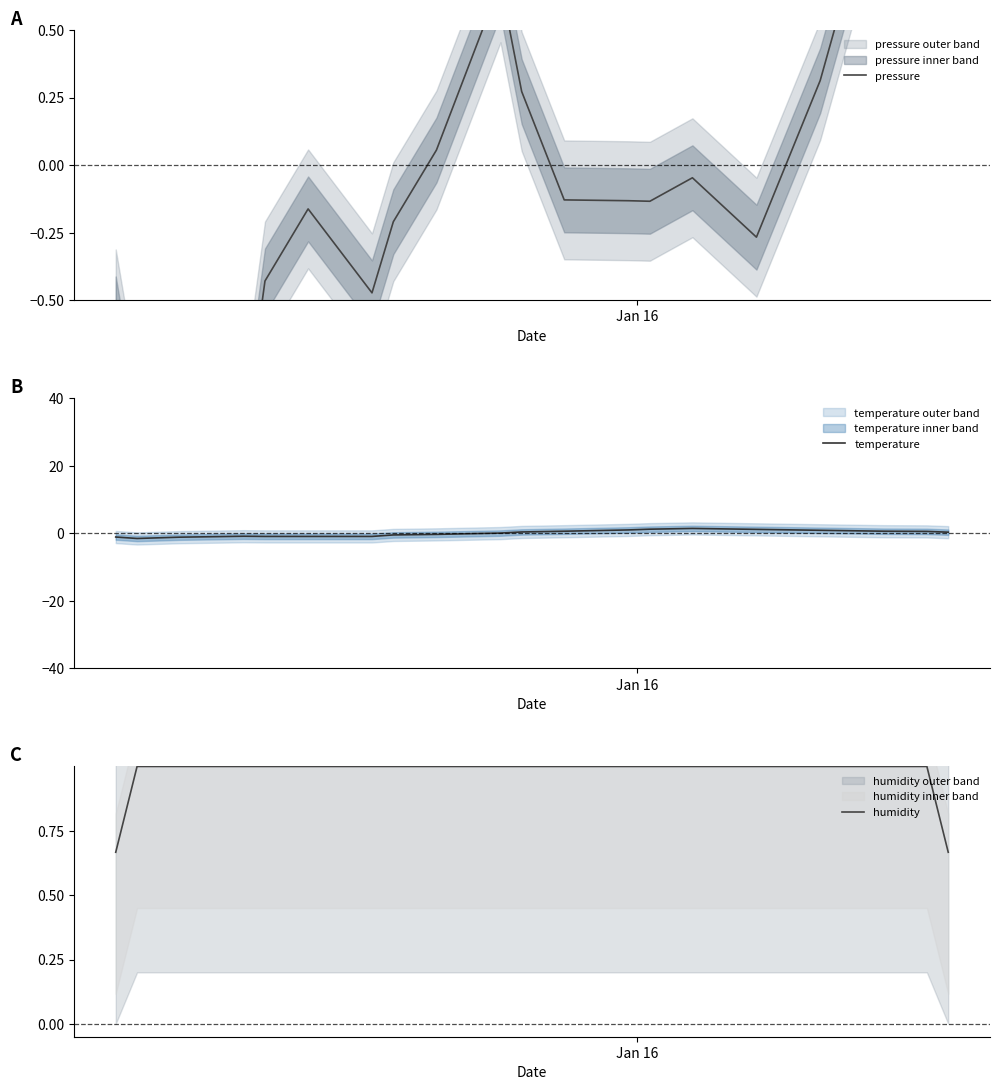

Count the humidity values in the range 1 to 2.

18